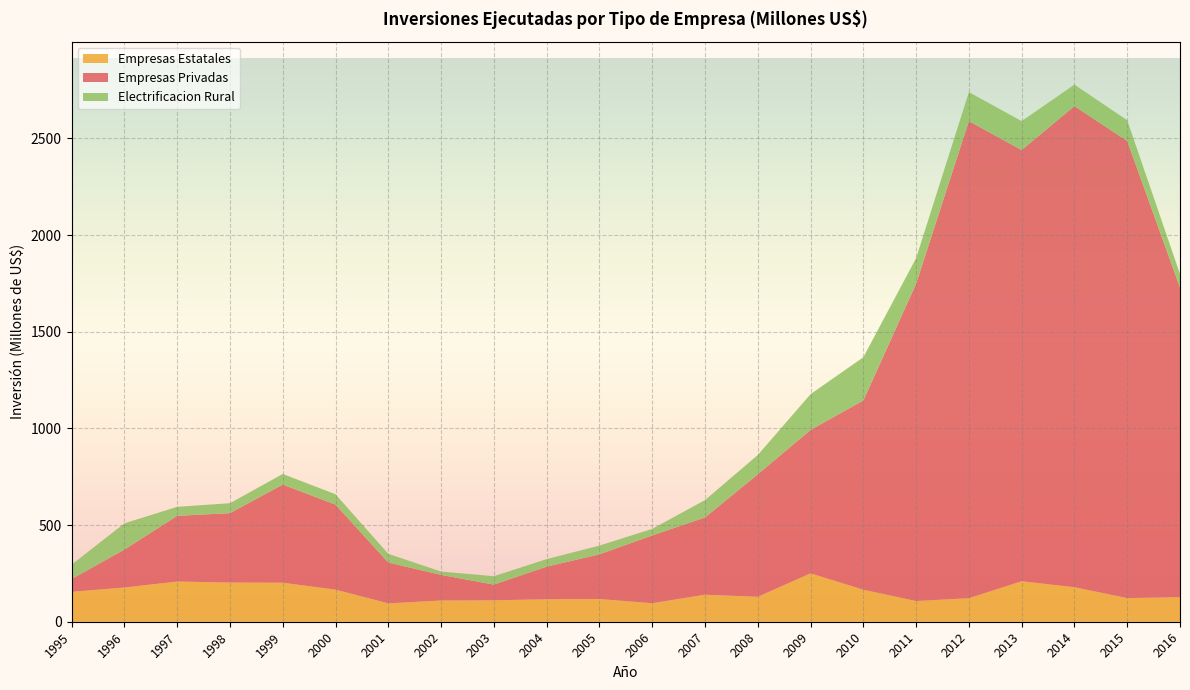

Reading left to right, what are all the values shown in this chart?

Empresas Privadas: 1995=66.2	1996=195.9	1997=339.7	1998=358.7	1999=507.8	2000=439.8	2001=210.8	2002=132.3	2003=81.1	2004=168.6	2005=231.1	2006=350.5	2007=399.3	2008=633.6	2009=741.8	2010=978.8	2011=1641.7	2012=2467.4	2013=2230.3	2014=2488.3	2015=2364.2	2016=1601.8
Empresas Estatales: 1995=154.7	1996=177.0	1997=207.9	1998=202.8	1999=201.7	2000=166.0	2001=95.1	2002=109.9	2003=110.8	2004=116.1	2005=117.4	2006=95.7	2007=139.7	2008=128.9	2009=250.3	2010=165.6	2011=107.0	2012=121.6	2013=209.3	2014=178.3	2015=122.1	2016=127.0
Electrificacion Rural: 1995=74.3	1996=135.9	1997=46.6	1998=51.5	1999=54.6	2000=53.4	2001=45.2	2002=17.3	2003=43.4	2004=39.1	2005=45.2	2006=34.0	2007=89.9	2008=99.5	2009=184.7	2010=223.4	2011=131.3	2012=149.9	2013=149.4	2014=111.0	2015=107.1	2016=69.4